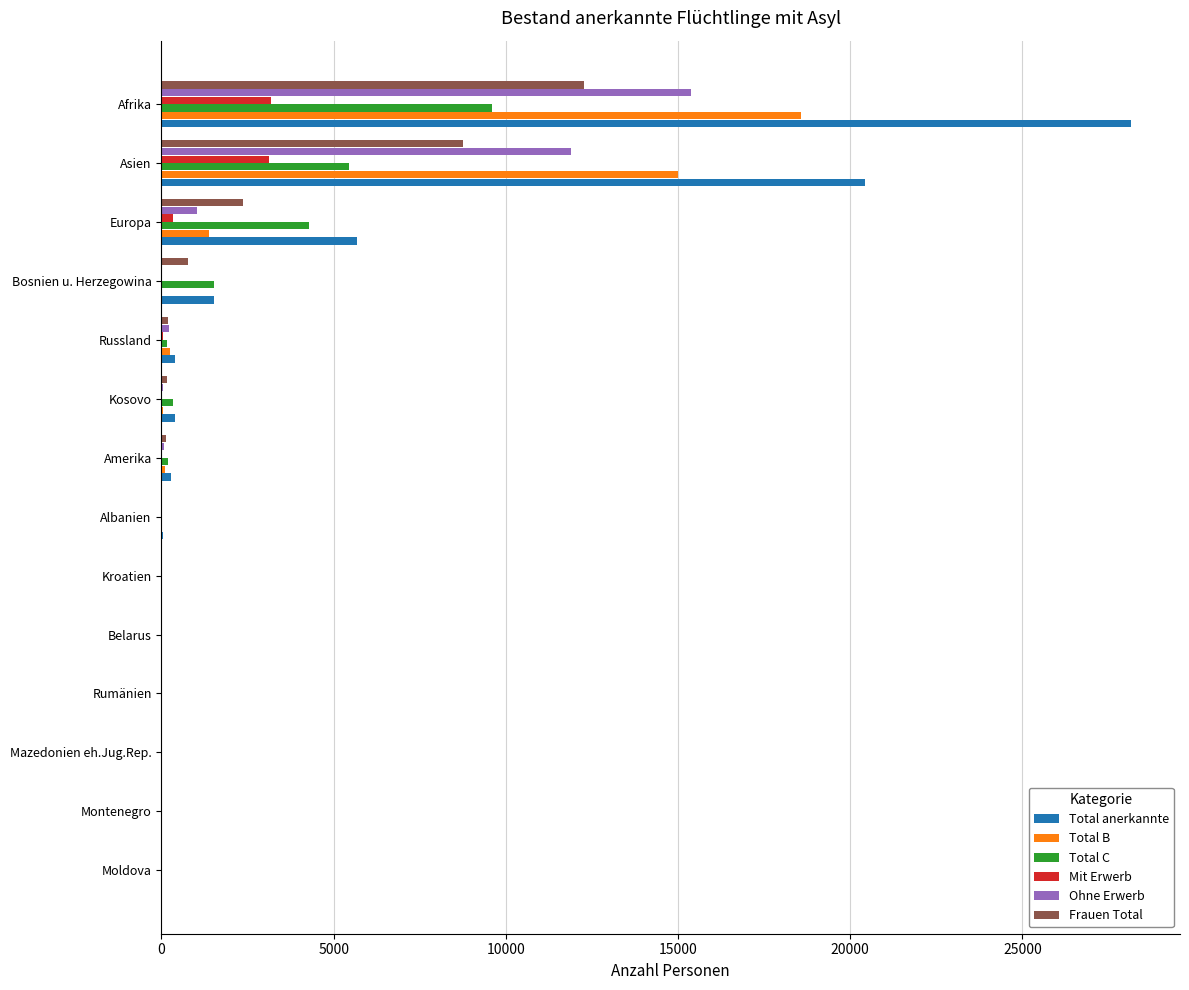

Which series has the largest total across all categories?

Total anerkannte